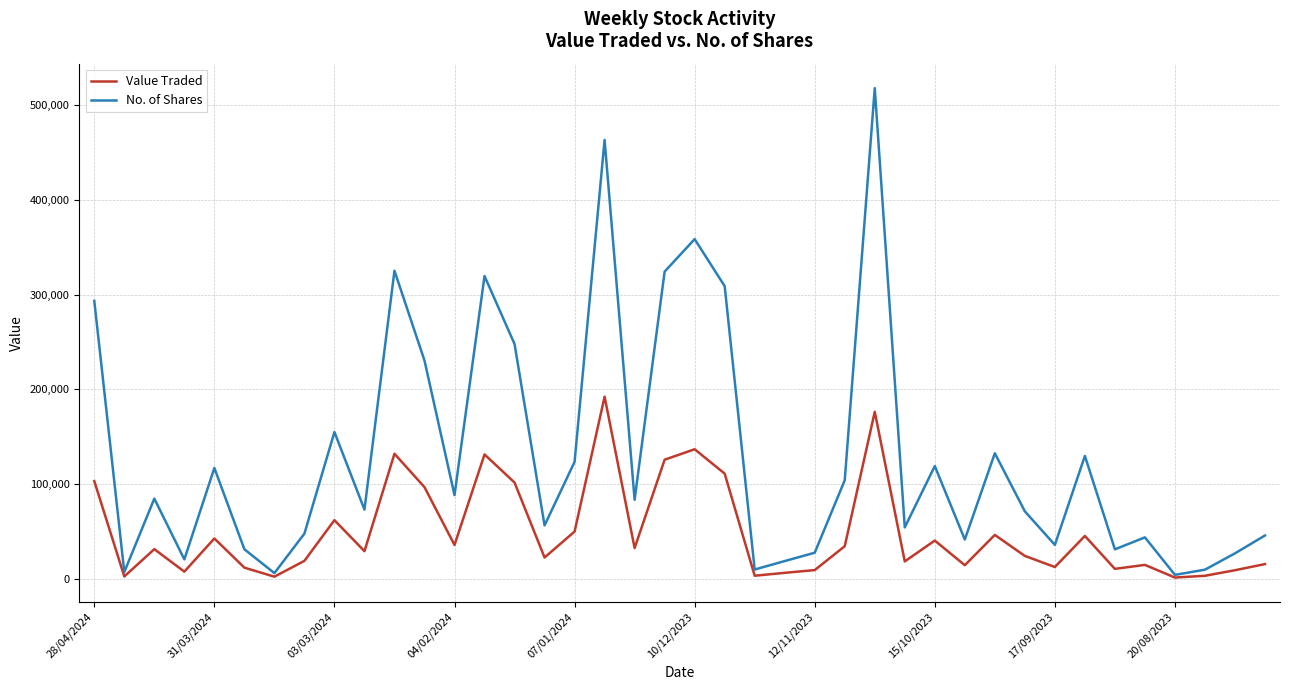

What is the highest value of the No. of Shares series?

517788